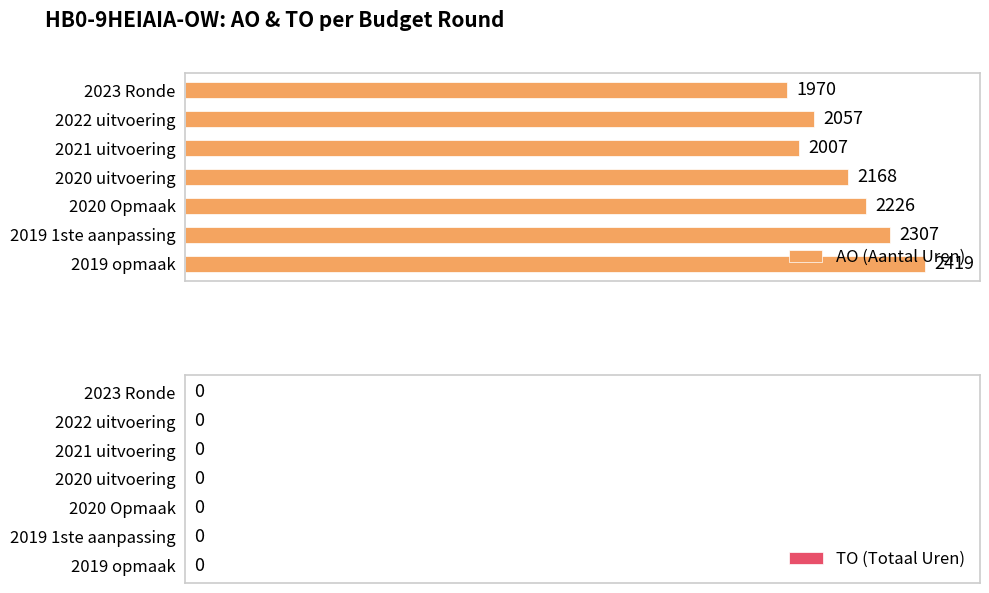

What is the smallest value displayed?

1970